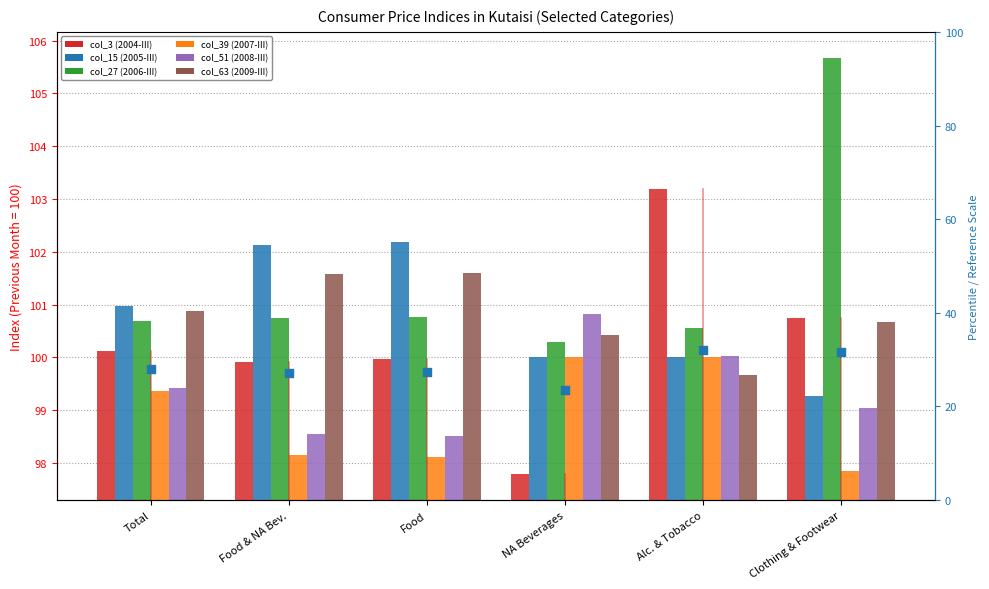

At how many categories does at least one series exceed 100?

6